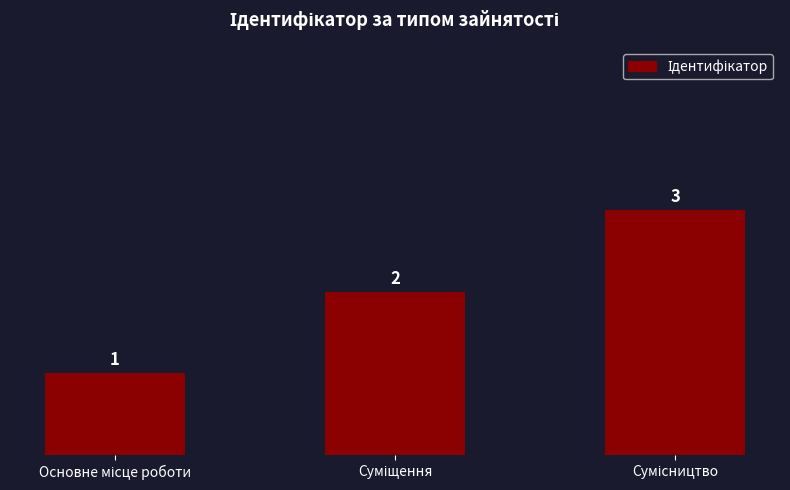

How many values are between 1 and 3?

3